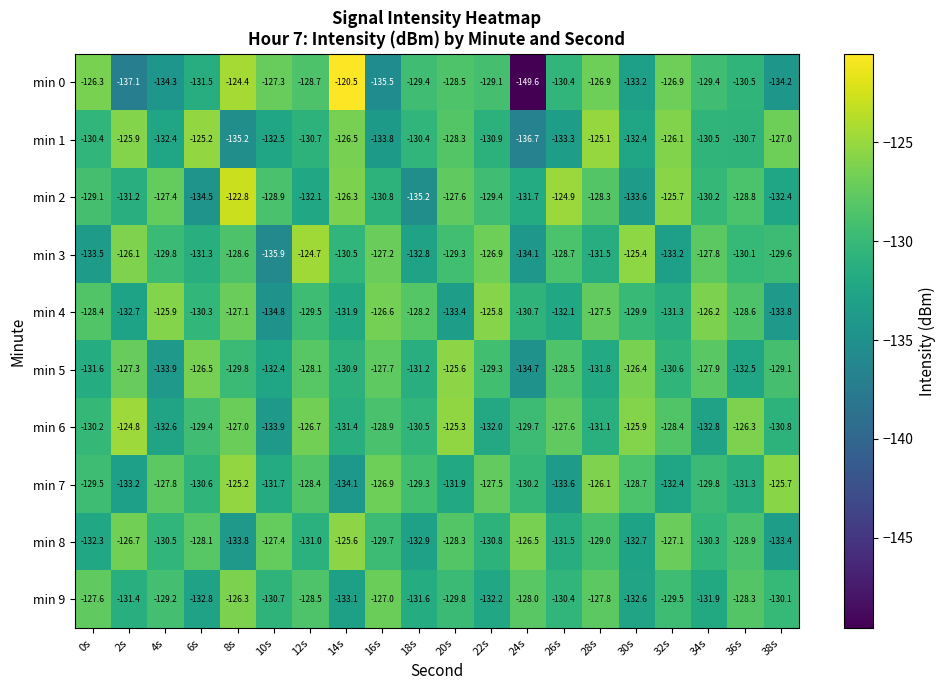

Is the value of min 7 at 20s greater than the value of min 5 at 6s?

No